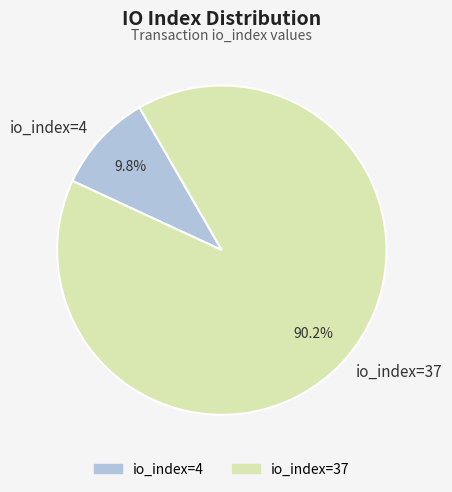

To the nearest percent, what is the combined percentage of io_index=4 and io_index=37?

100%